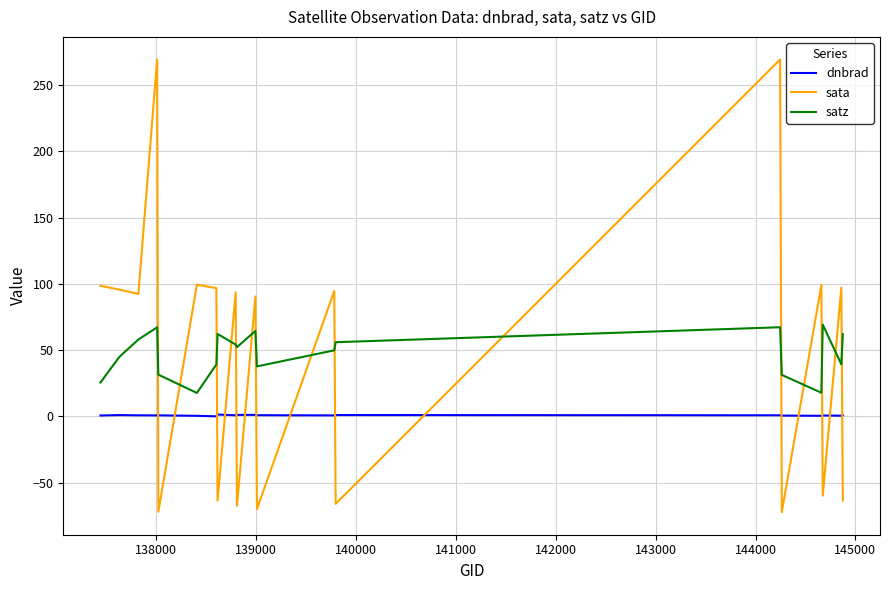

List the series in order of their peak value, highest first.

sata, satz, dnbrad